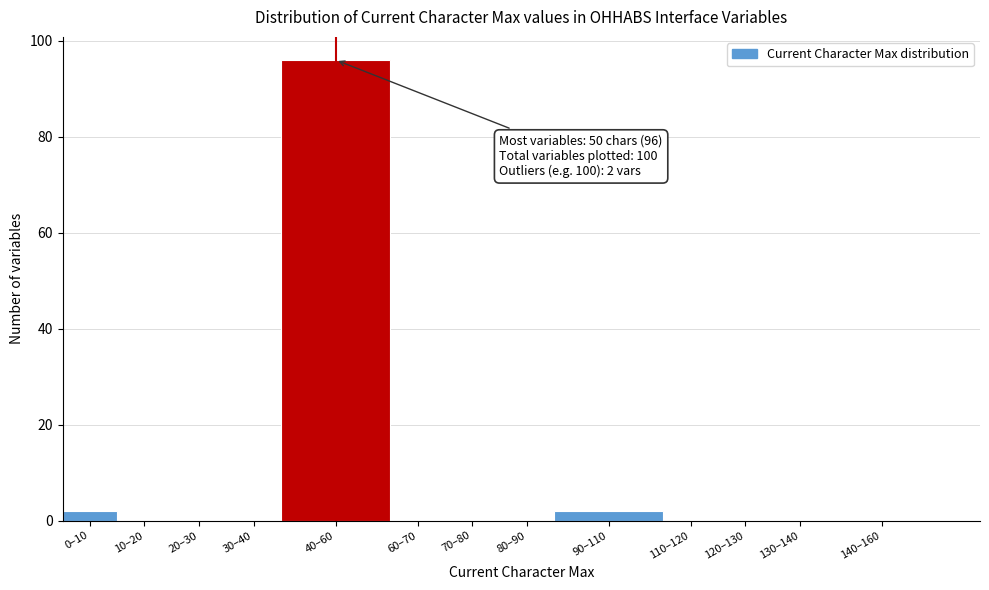

Reading right to left, list all the values displayed in this chart.

140–160=0	130–140=0	120–130=0	110–120=0	90–110=2	80–90=0	70–80=0	60–70=0	40–60=96	30–40=0	20–30=0	10–20=0	0–10=2